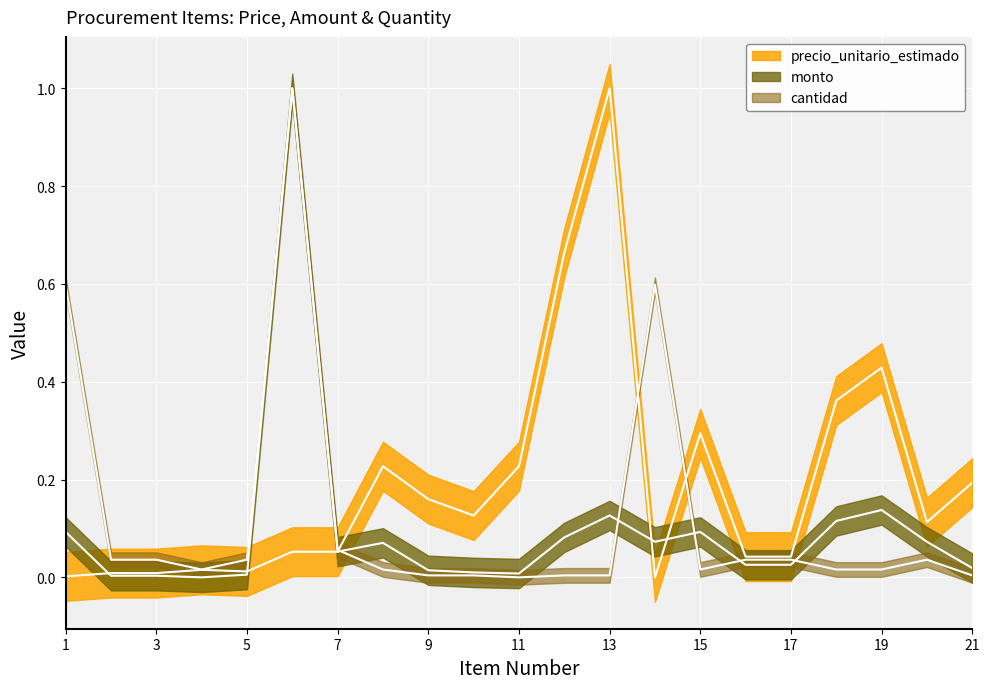

What is the value of the monto point at the 13th from the left?

0.1